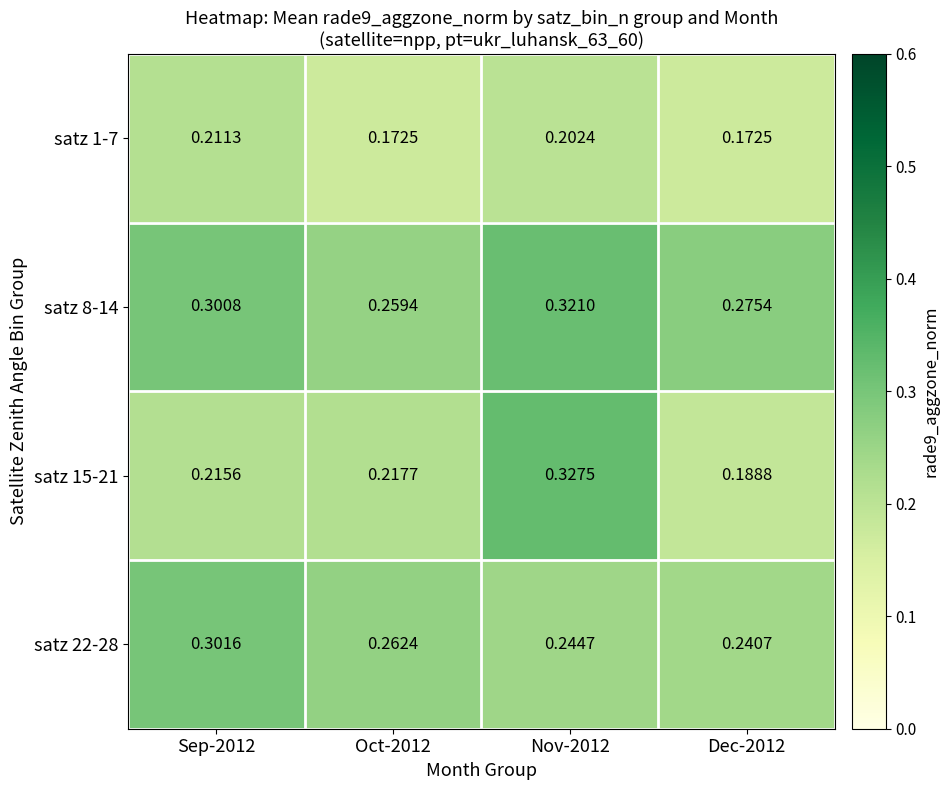

Is the value of satz 8-14 at Oct-2012 greater than the value of satz 22-28 at Nov-2012?

Yes